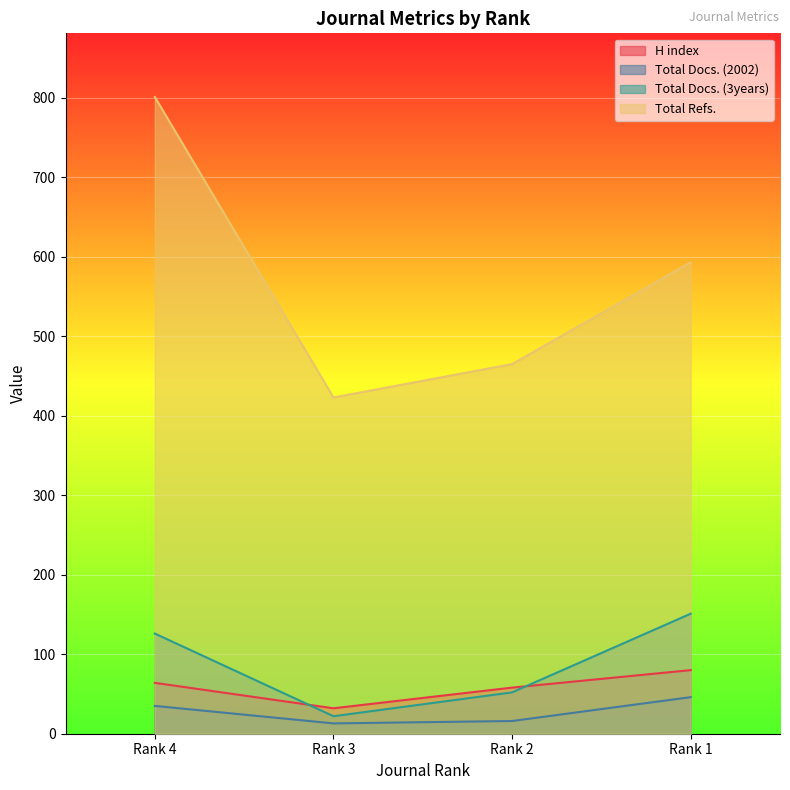

At Rank 2, list the series in order from largest to smallest.

Total Refs., H index, Total Docs. (3years), Total Docs. (2002)